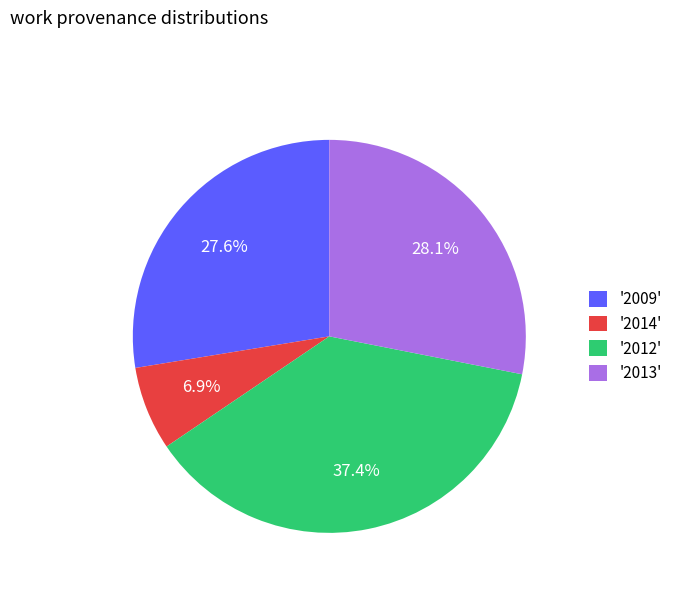

Rank the categories by value from lowest to highest.

'2014', '2009', '2013', '2012'